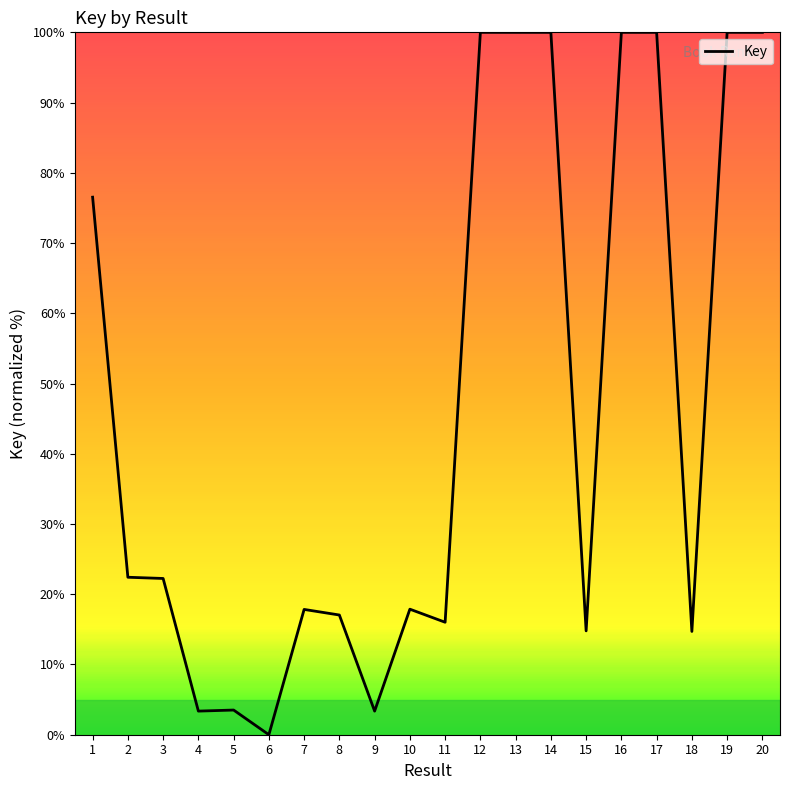

What is the greatest value displayed?

100.0